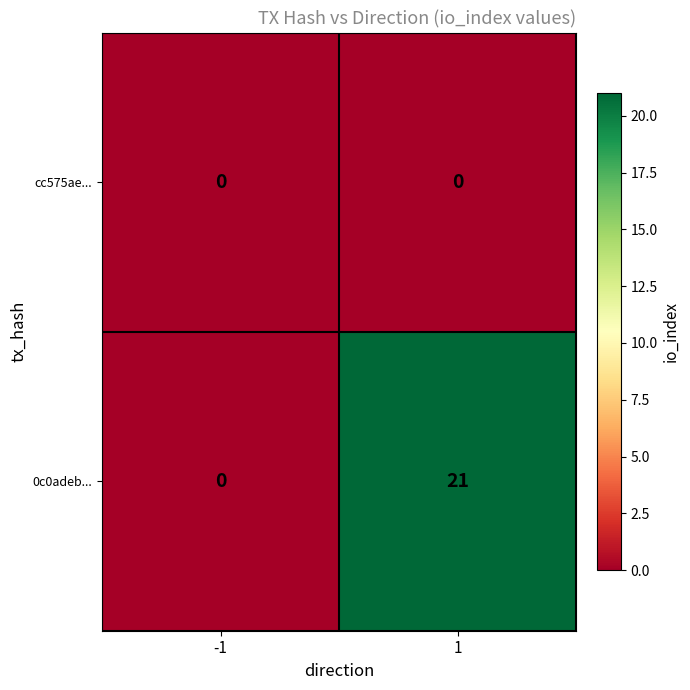

What is the difference between the highest and lowest values at 1?

21